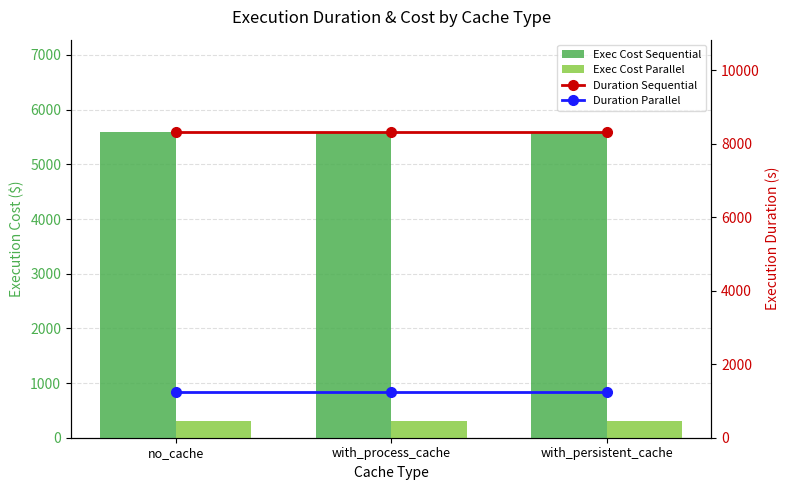

What is the highest value of the Exec Cost Sequential series?

5600.0